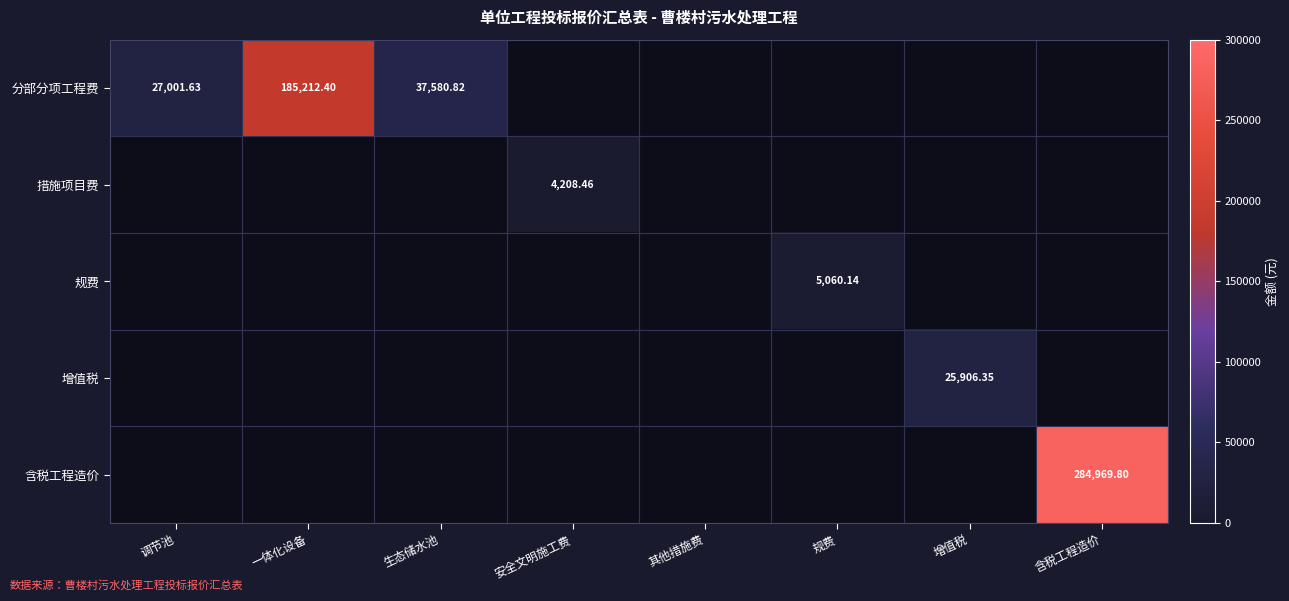

Is the value of 分部分项工程费 at 一体化设备 greater than the value of 措施项目费 at 安全文明施工费?

Yes